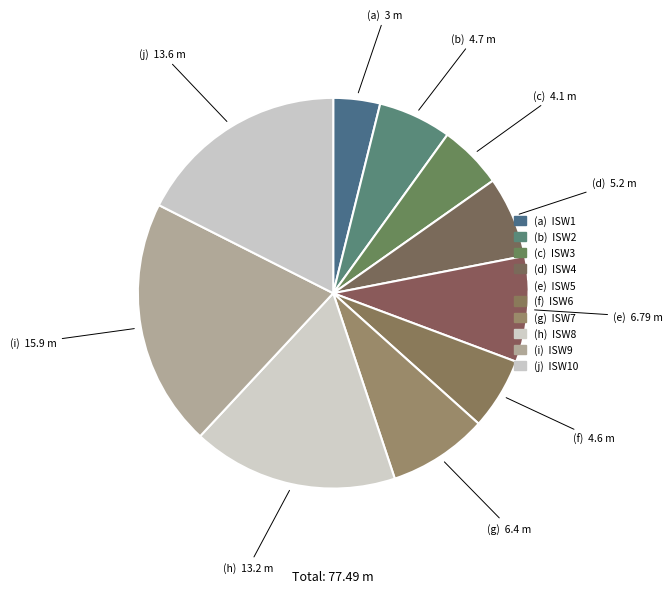

How many segments does this pie chart have?

10